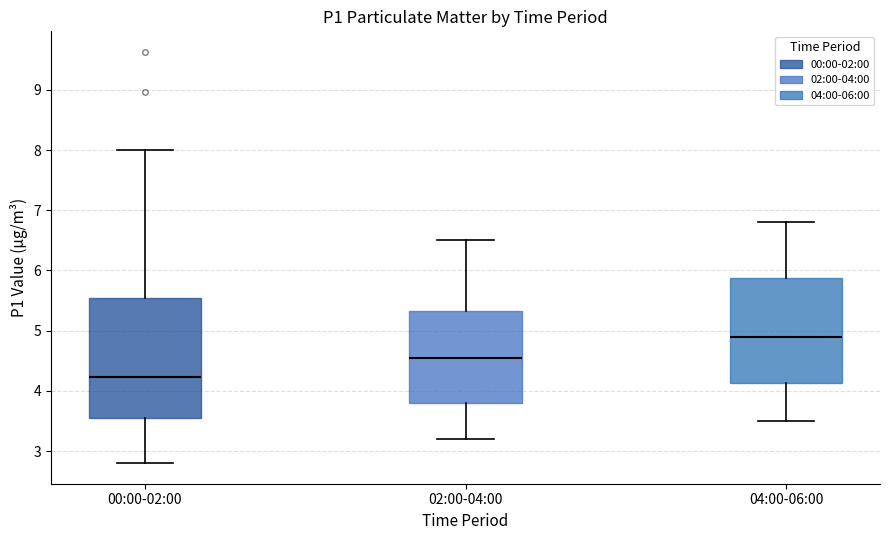

Which box has the lowest median line?

00:00-02:00